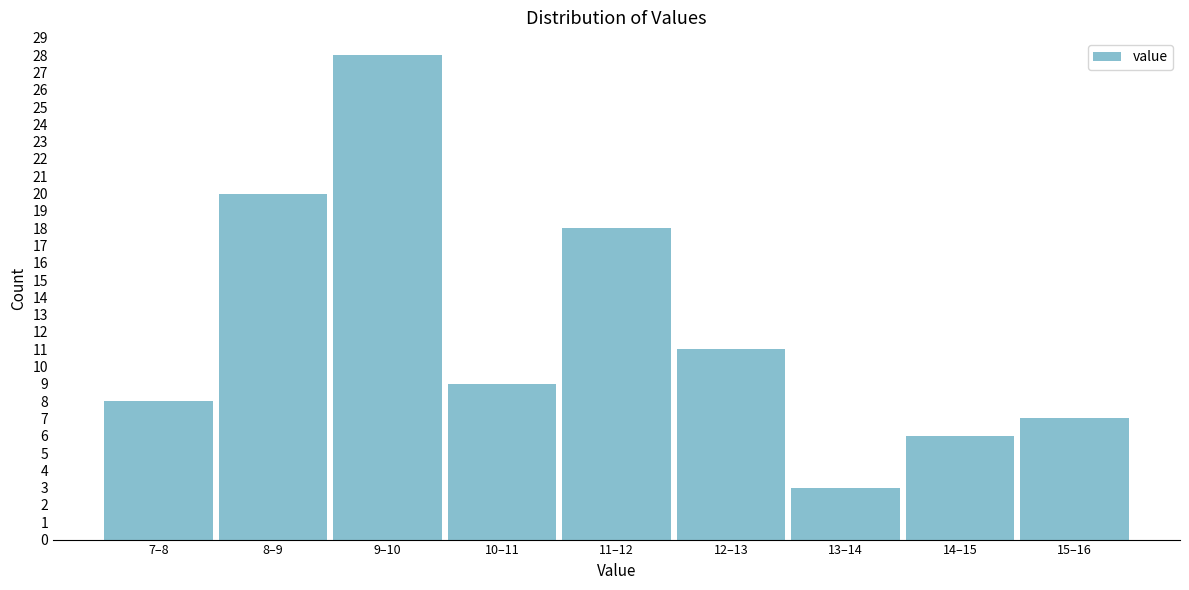

Reading left to right, list all the values displayed in this chart.

8	20	28	9	18	11	3	6	7